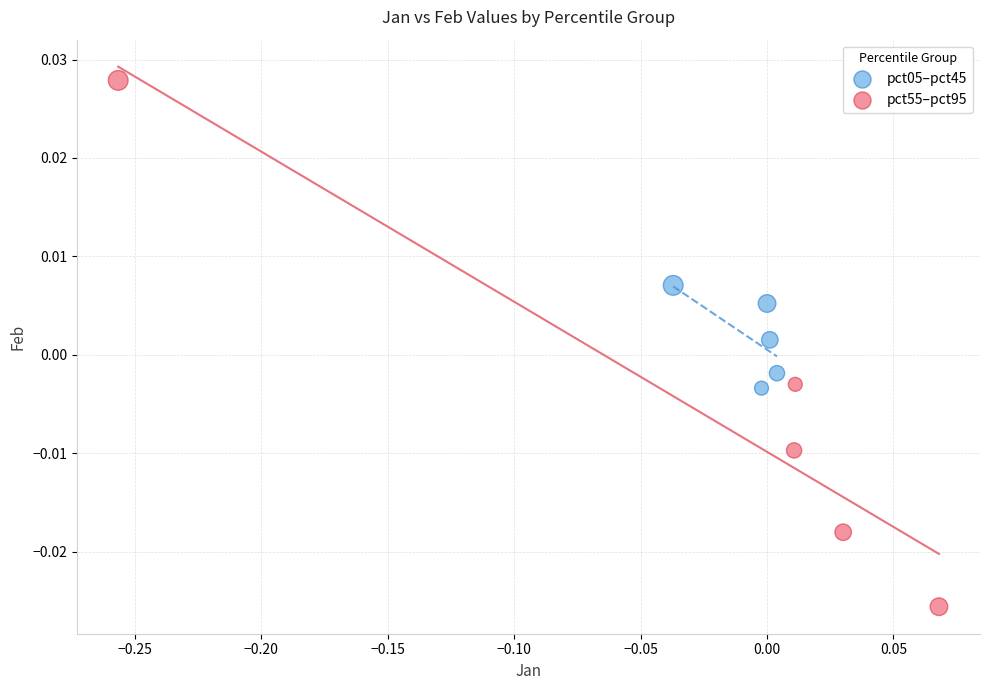

Which series has the largest Y range (max minus min)?

pct55–pct95